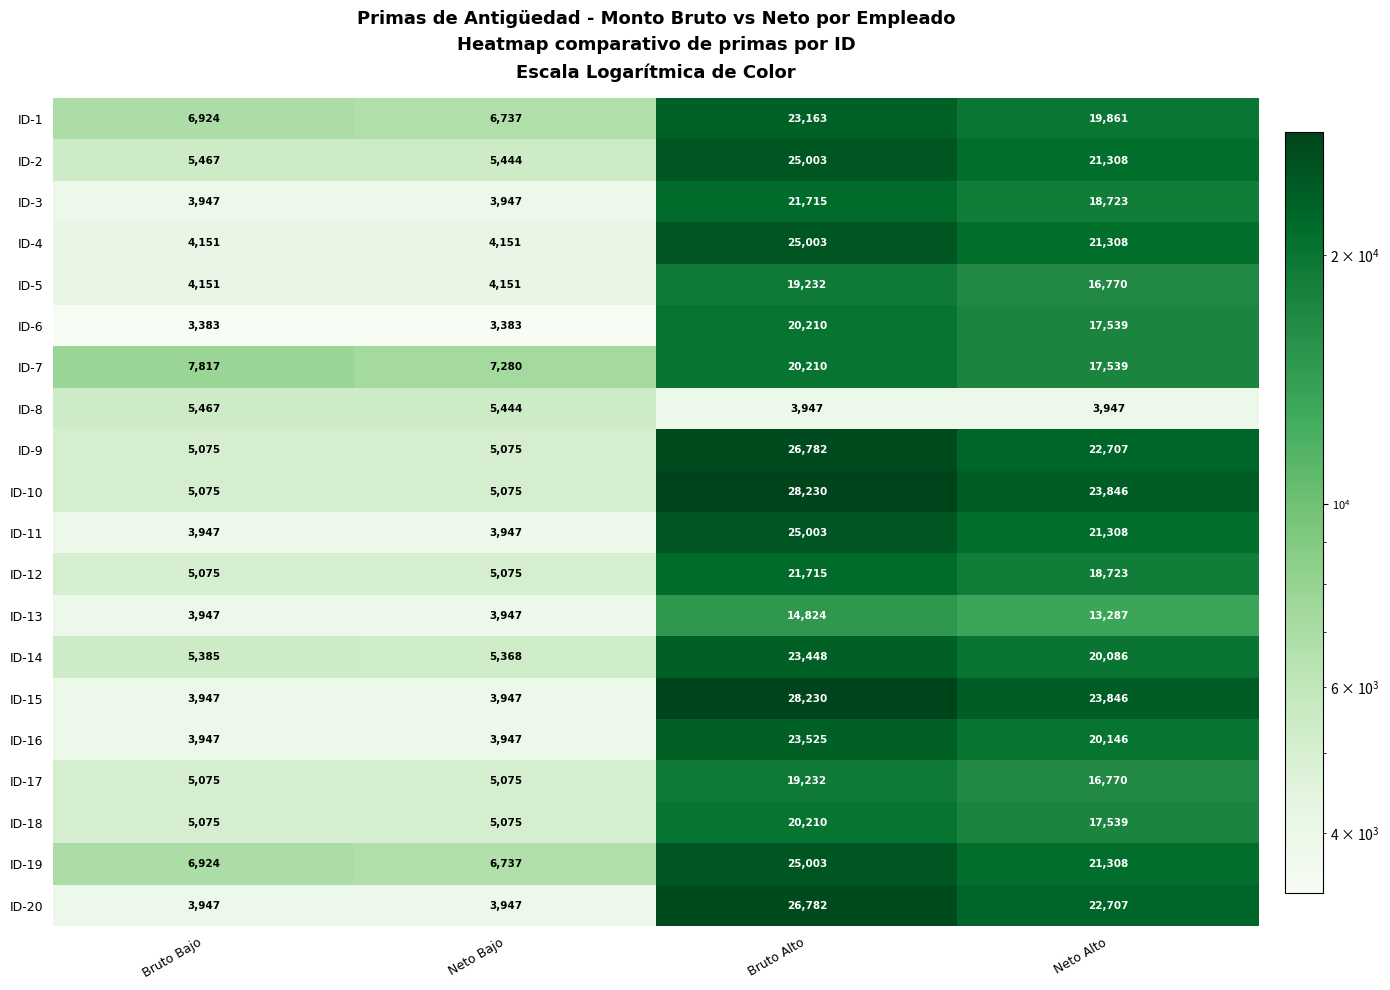

Which series has the widest spread of values?

ID-15